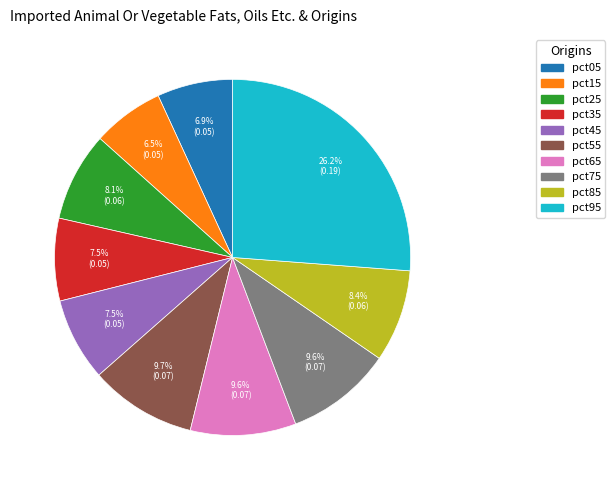

Does pct25 represent more than half of the total?

No